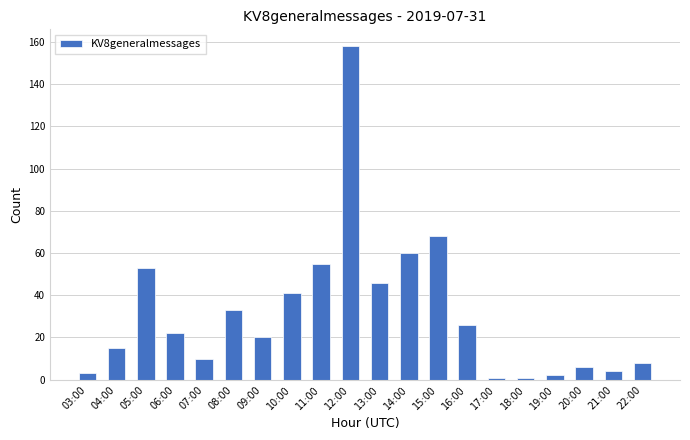

True or false: the data shows 158 at 12:00.

True